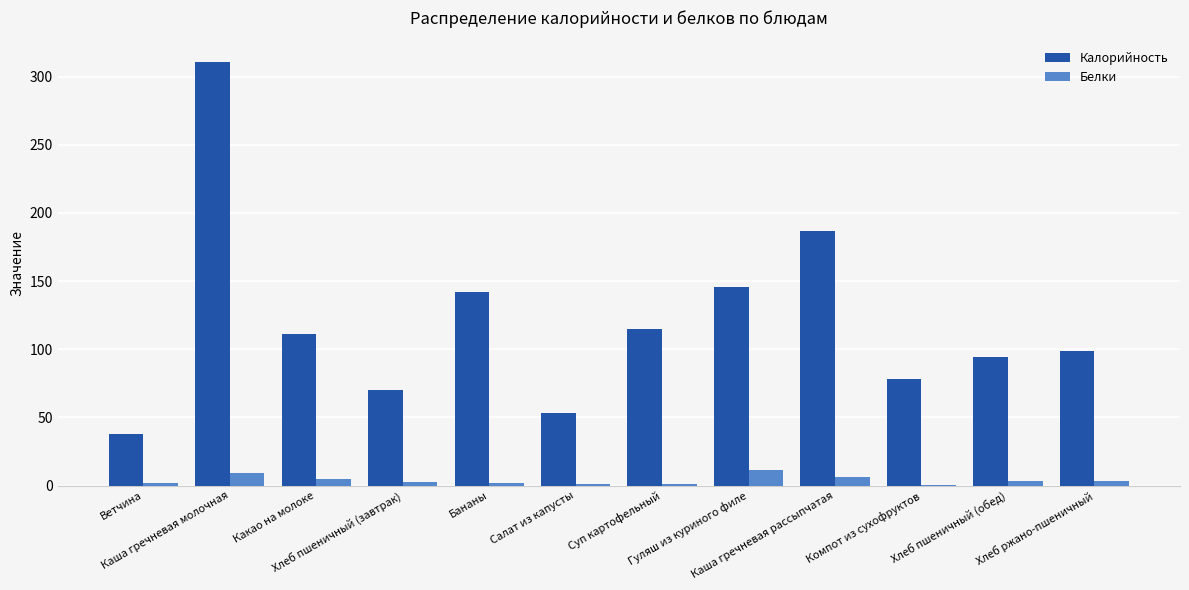

What is the sum of all Белки values?

47.6